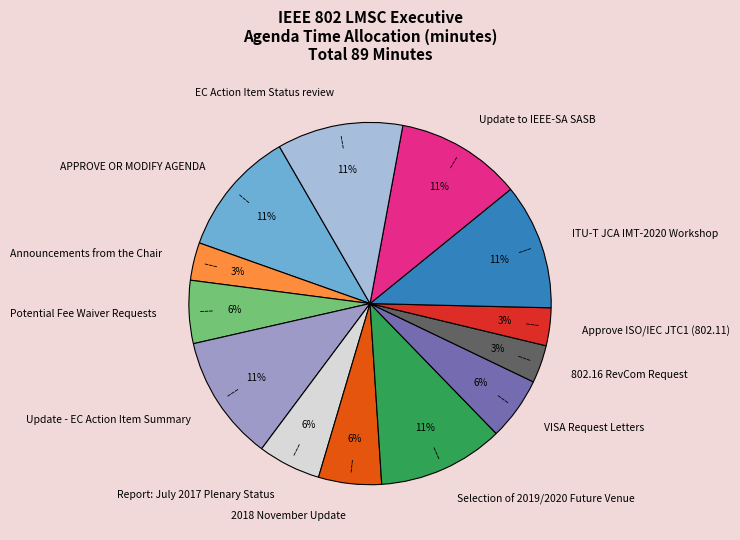

What percentage is the APPROVE OR MODIFY AGENDA slice, to the nearest percent?

11%